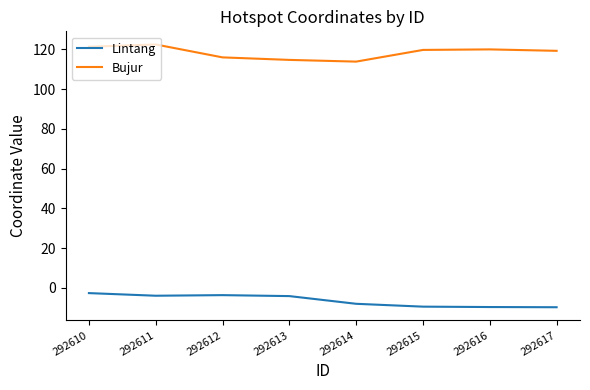

What is the difference between the highest and lowest values at 292615?

129.1